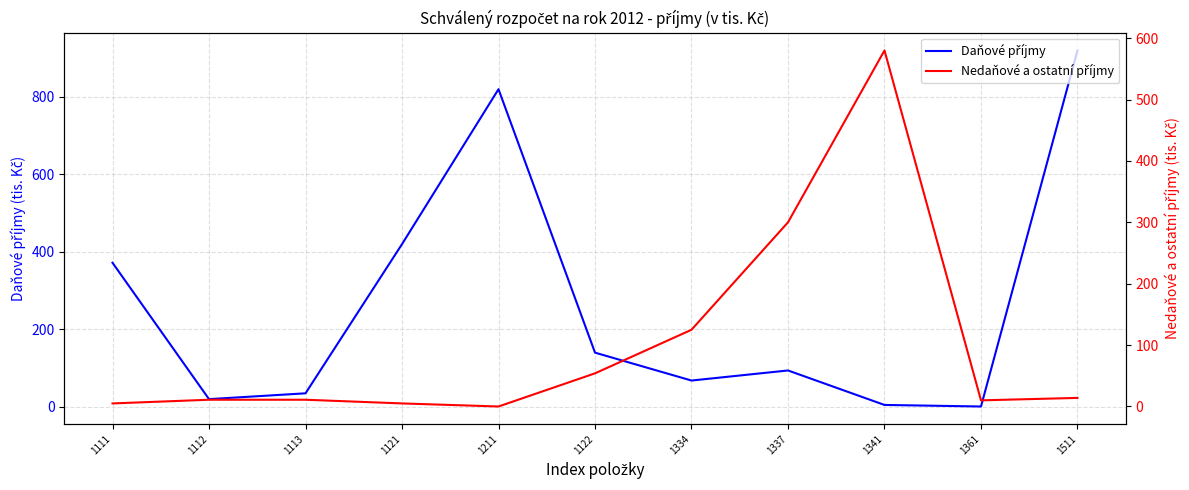

At 1511, list the series in order from largest to smallest.

Daňové příjmy, Nedaňové a ostatní příjmy